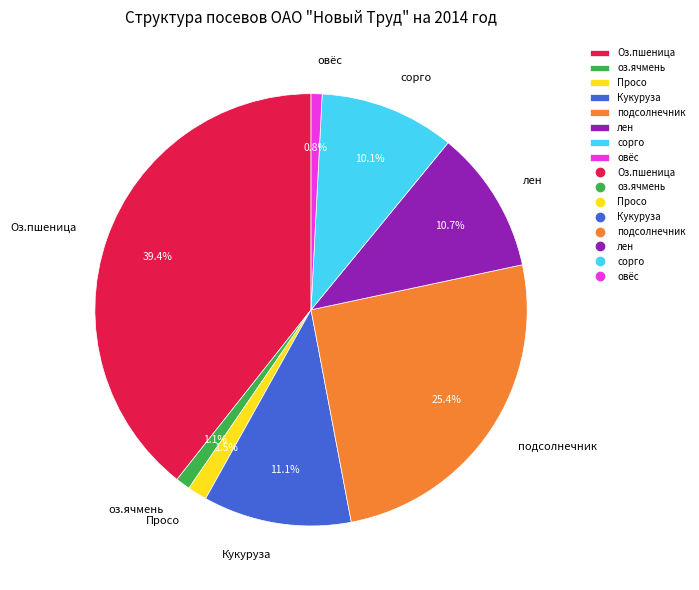

Is there a majority slice in this chart?

No